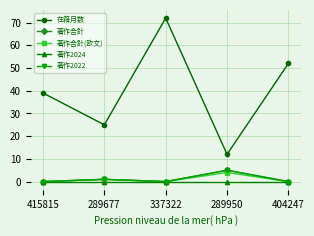

Is this an area chart (filled region under the line)?

No